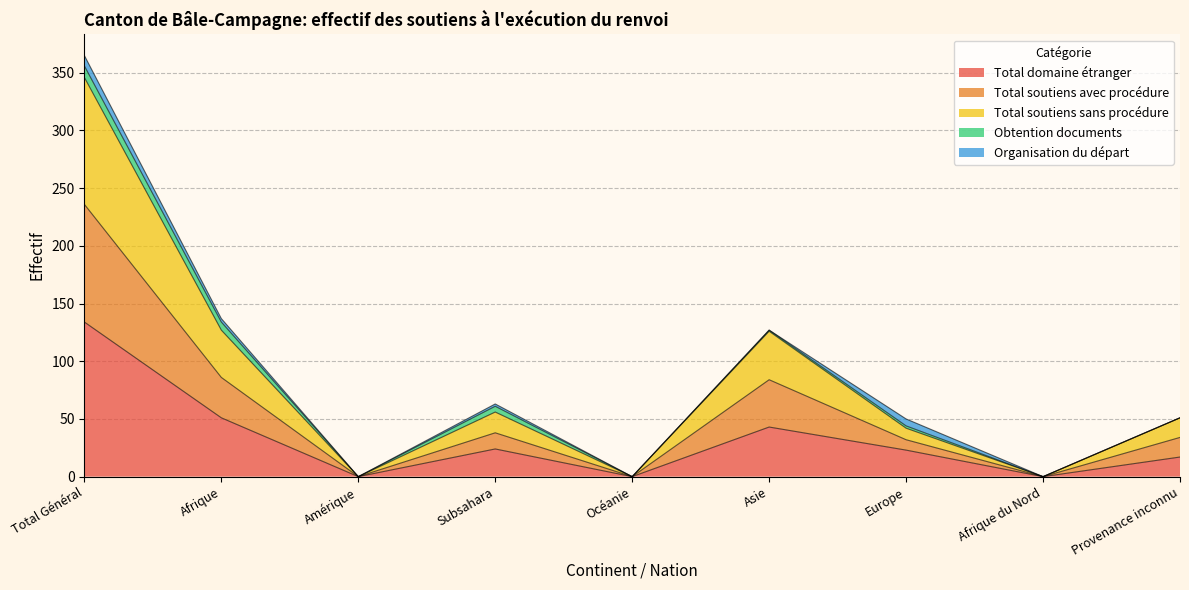

What is the label of the 1st point from the left?

Total Général